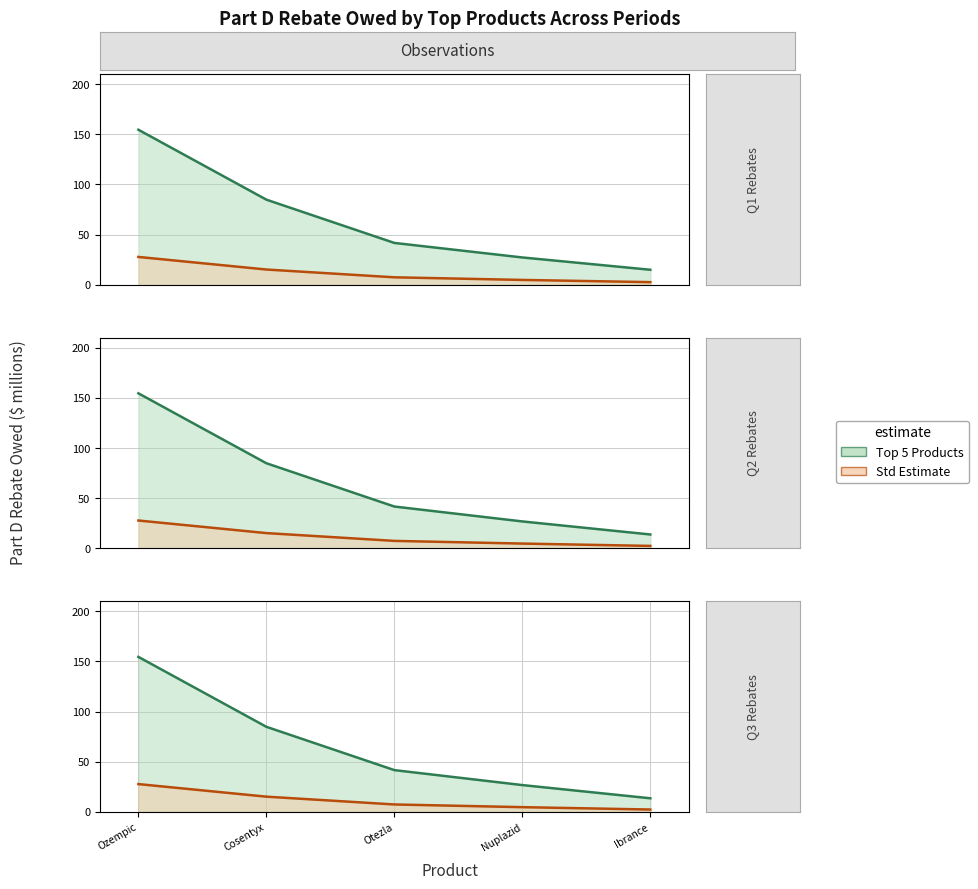

Reading right to left, transcribe all the data shown in this chart.

Top 5 Products: 13.7	26.8	41.7	84.8	154.5
Std Estimate: 2.5	4.8	7.5	15.3	27.8